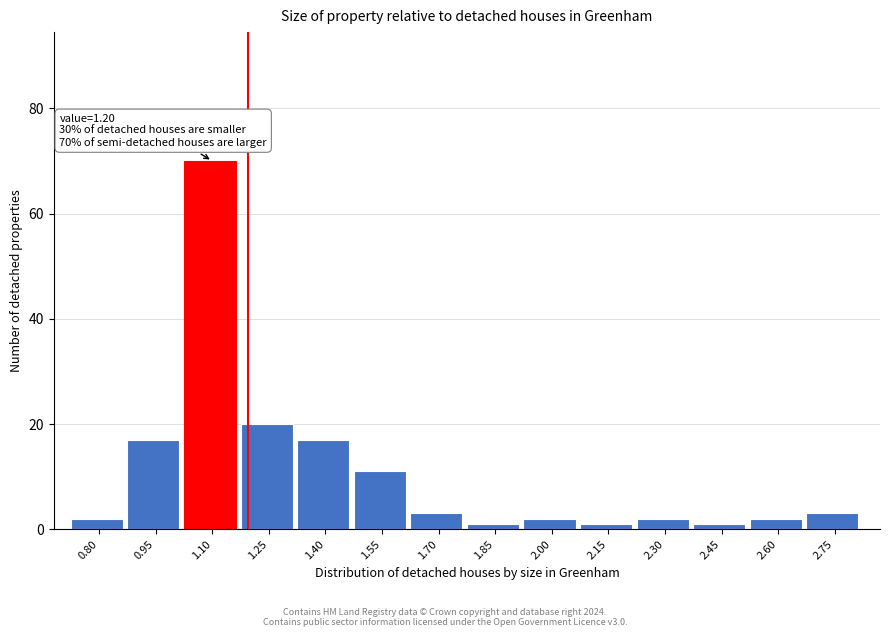

Reading left to right, extract all data points from this chart.

0.80=2	0.95=17	1.10=70	1.25=20	1.40=17	1.55=11	1.70=3	1.85=1	2.00=2	2.15=1	2.30=2	2.45=1	2.60=2	2.75=3